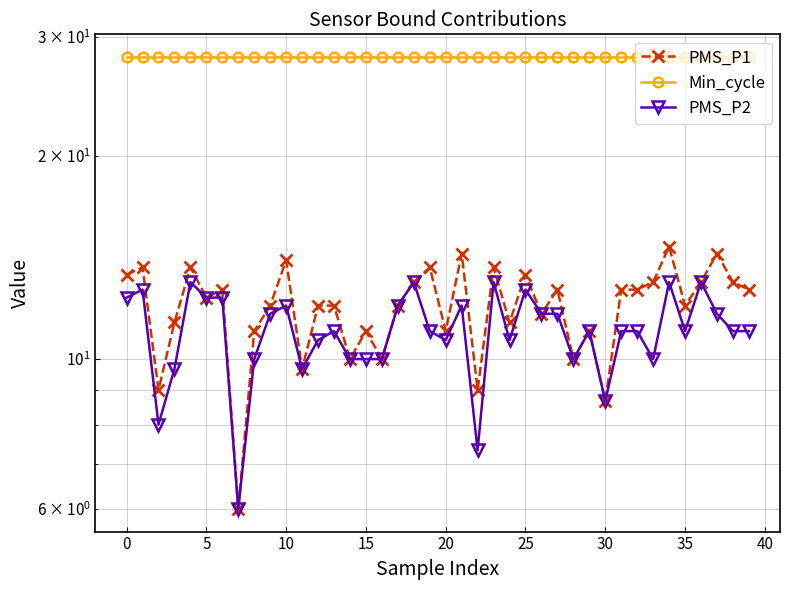

Which has a higher value, 39 or 12?

39